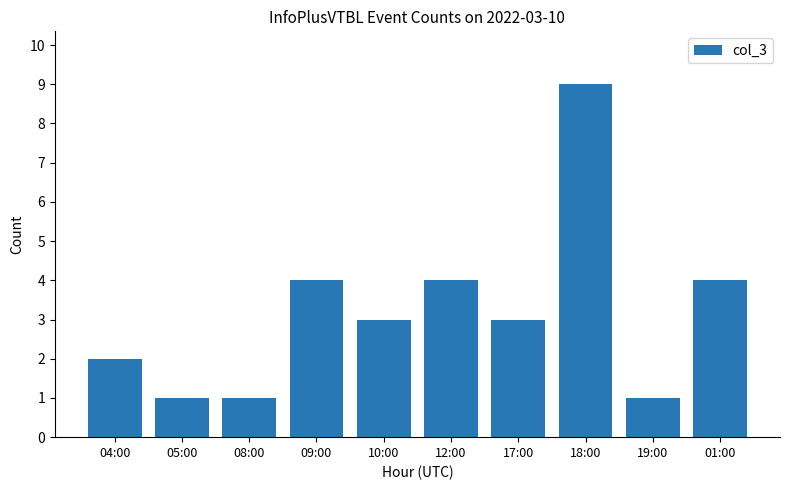

What position from the left is 17:00?

7